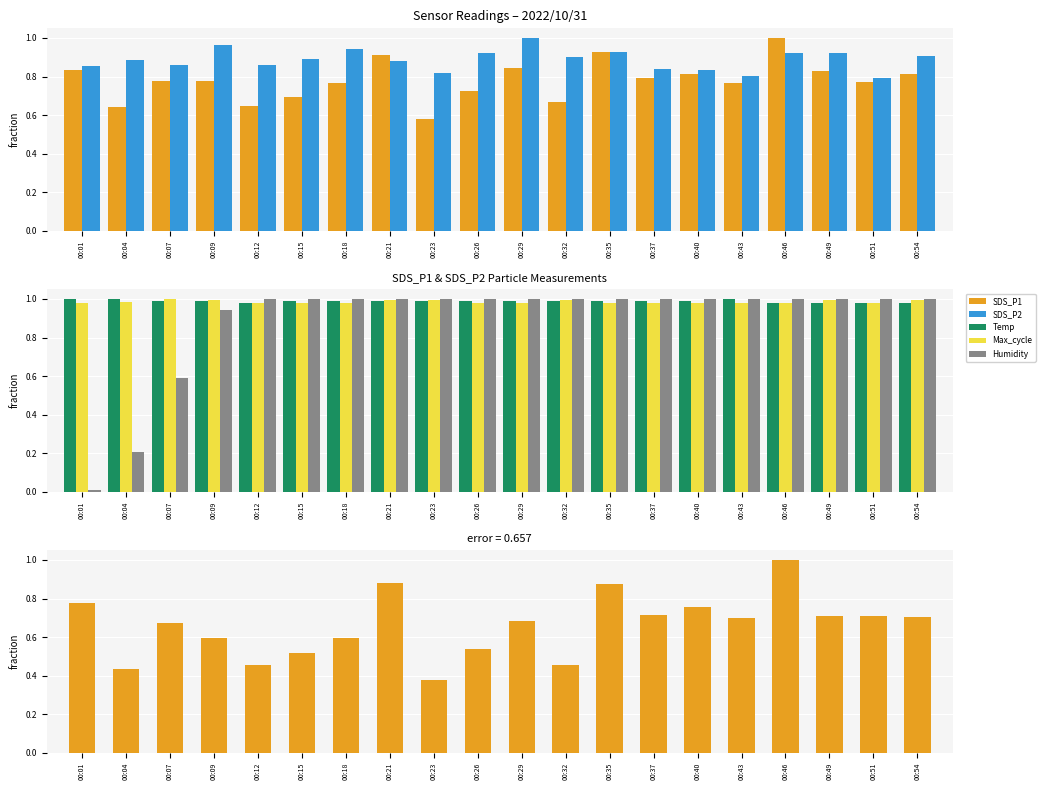

The Humidity series shows 1.0 at 00:21. True or false?

True